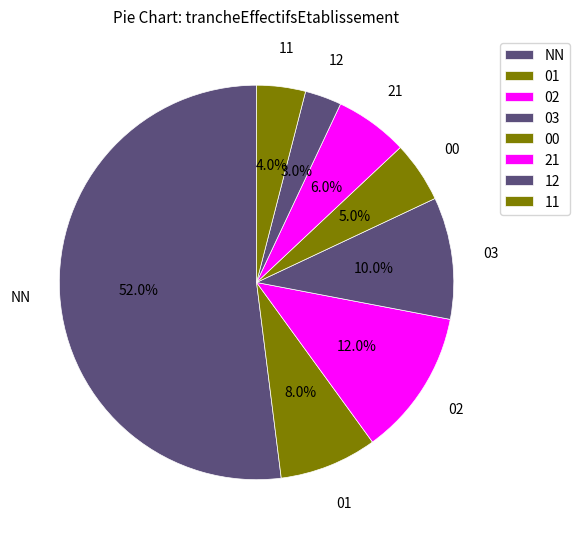

What percentage is the NN slice, to the nearest percent?

52%